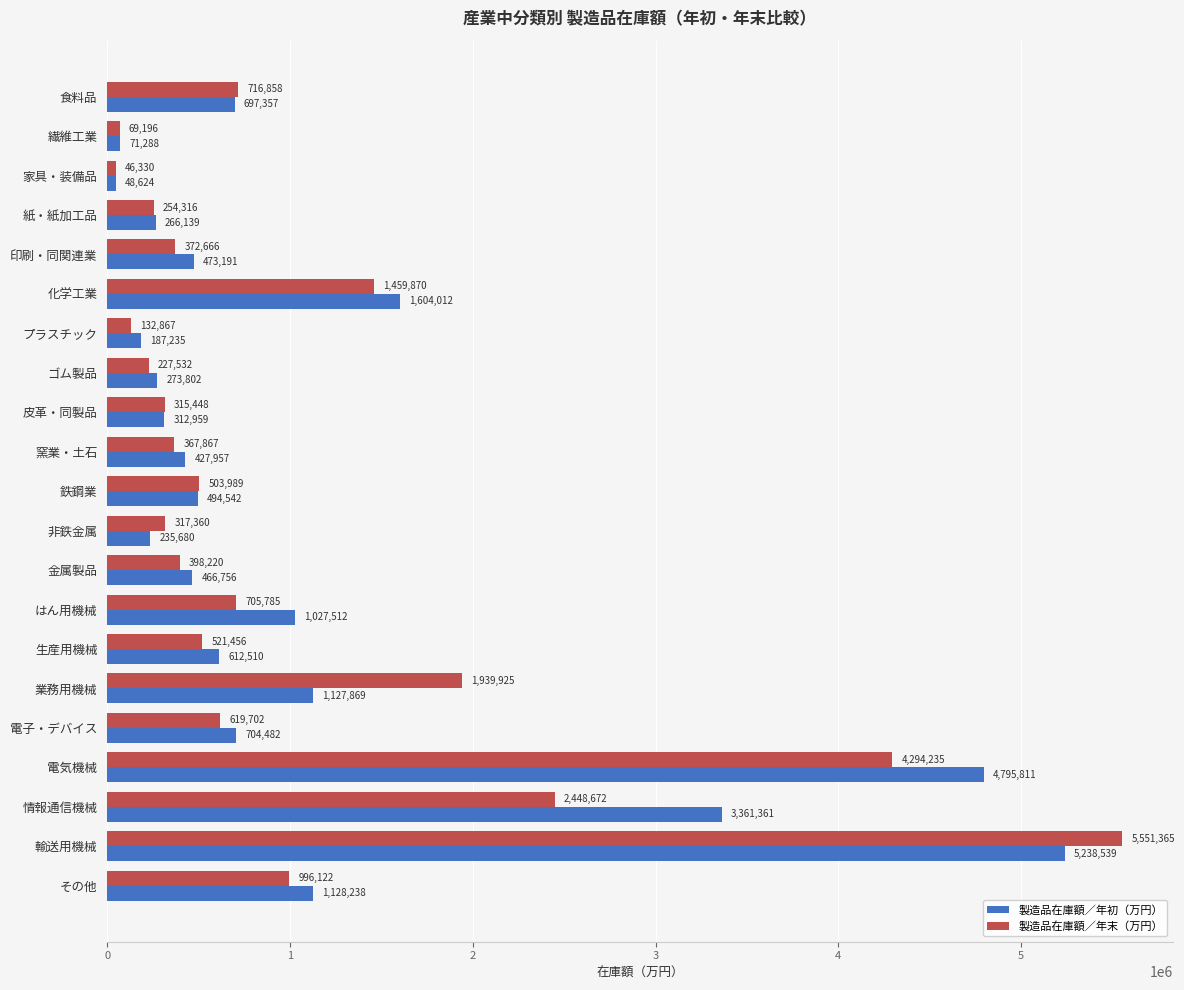

How many values in the 製造品在庫額／年末（万円） series are below 503989?

10